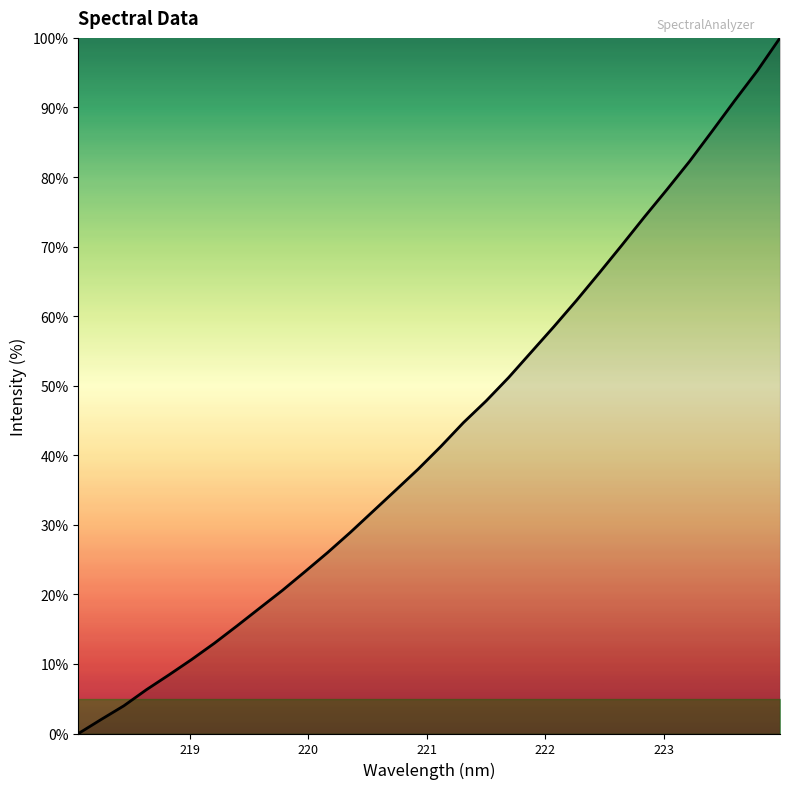

What is the maximum value shown in the chart?

100.0